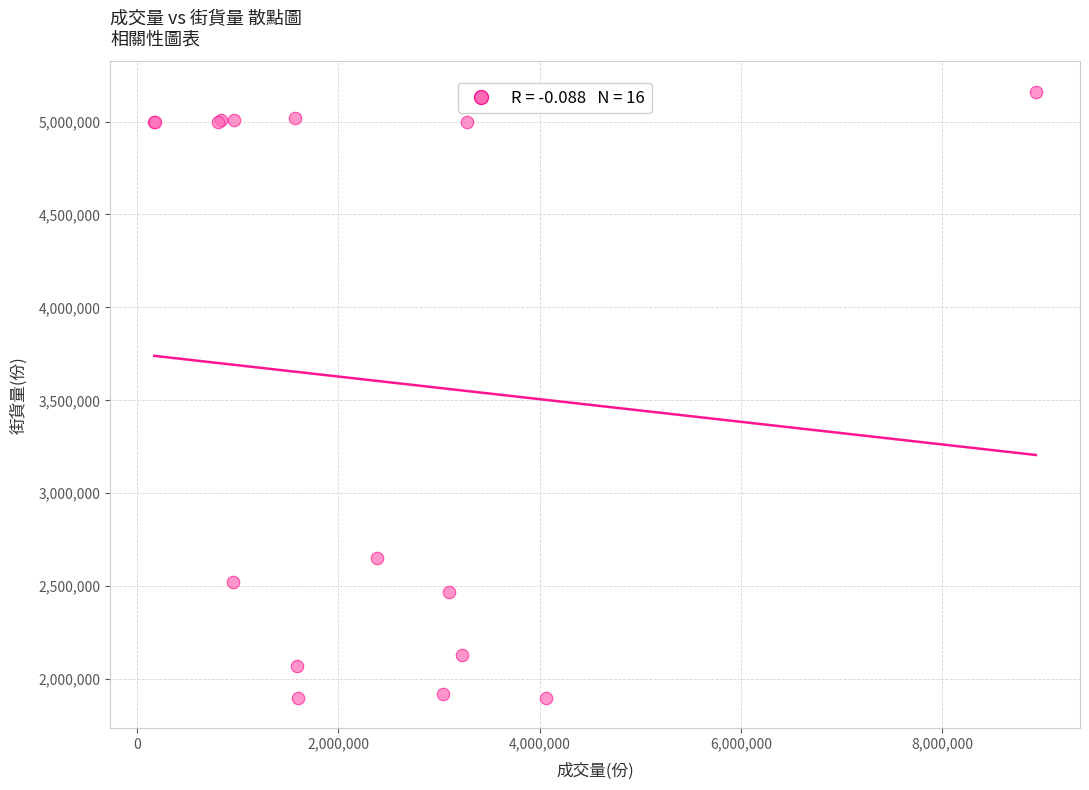

What Y value in the scatter plot is closest to 3530000?

2650000